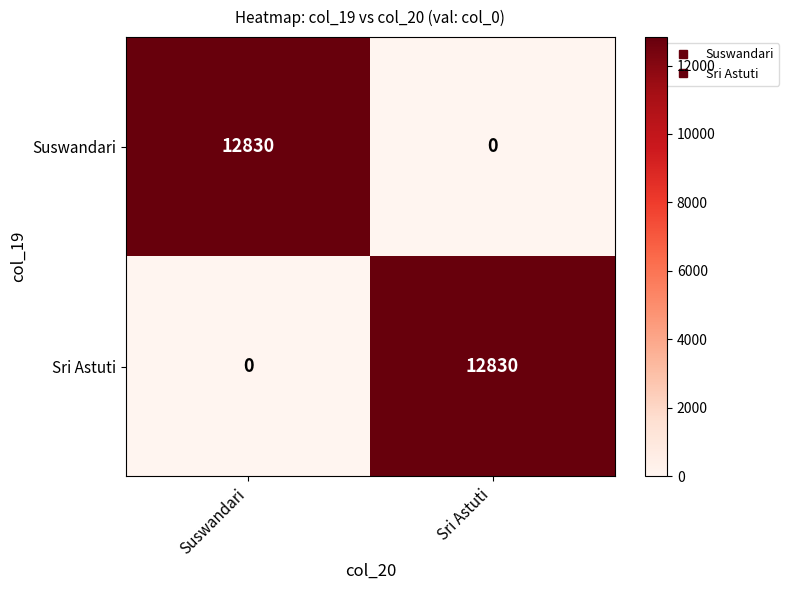

What is the maximum value shown in the chart?

12830